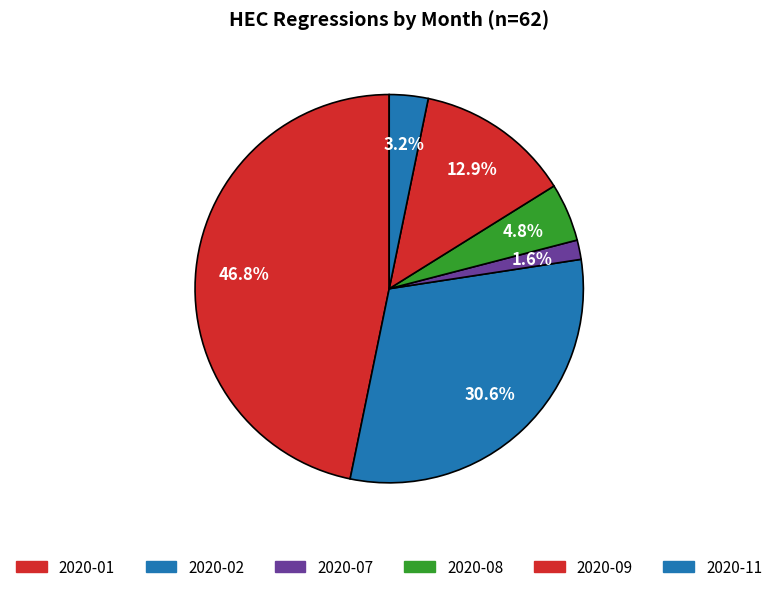

How many segments does this pie chart have?

6